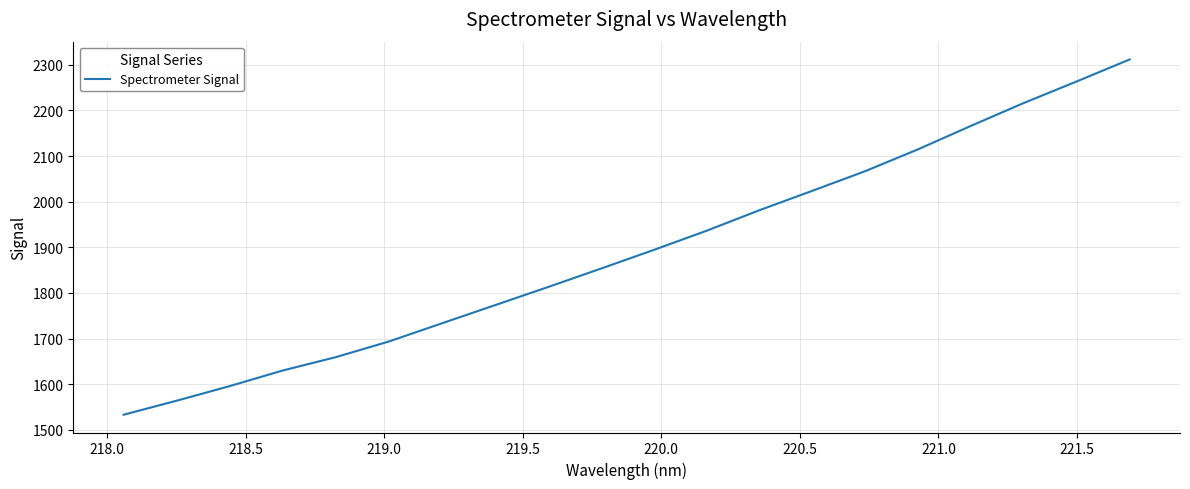

What is the difference between the maximum and minimum values?

778.5